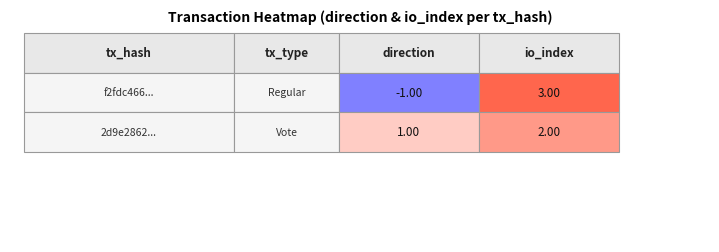

What is the maximum value for f2fdc4662668ff96ec6108abdc0e7b2ff730e76?

3